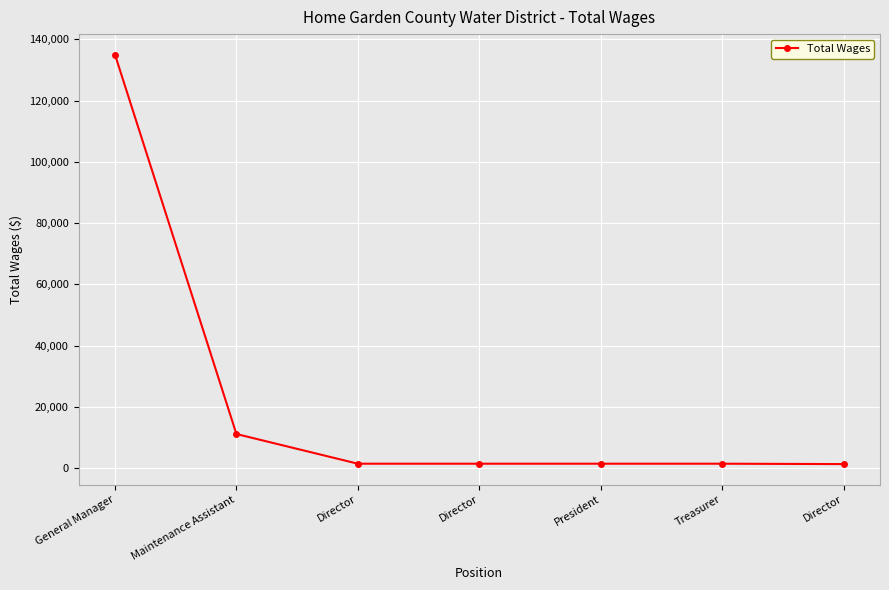

At which label does the data first exceed 1500?

General Manager